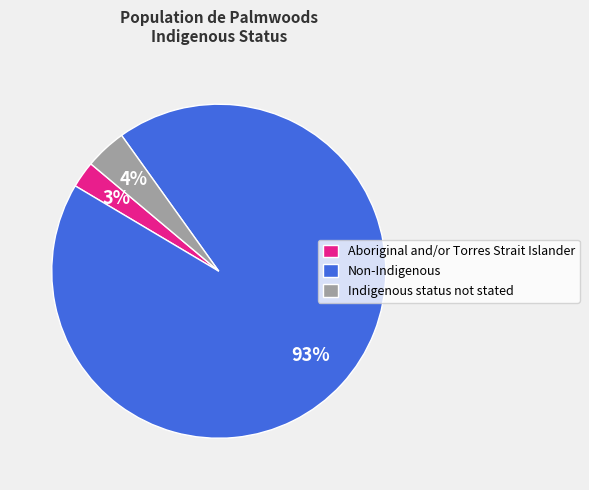

To the nearest percent, what portion does Non-Indigenous represent?

93%